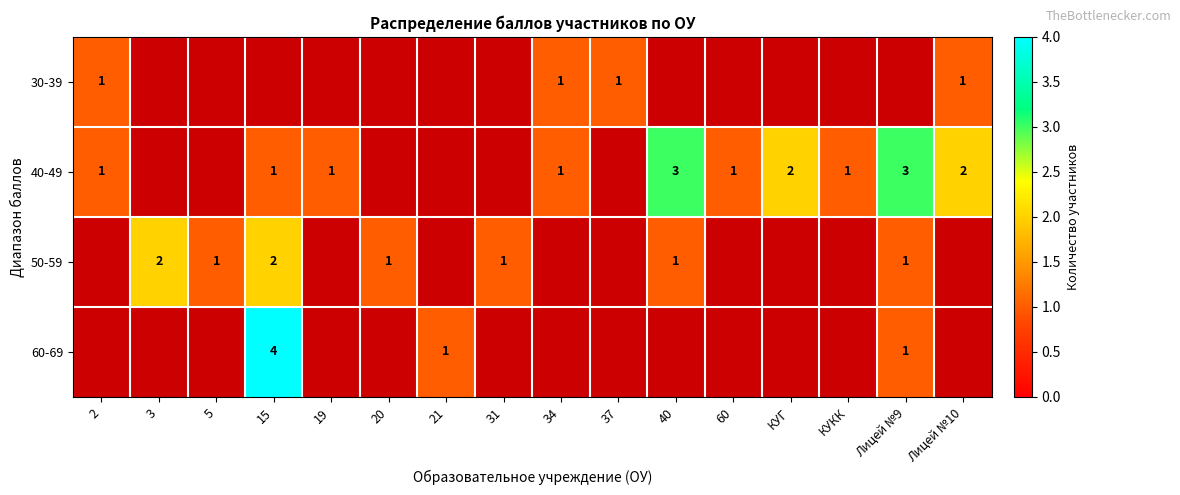

The 50-59 series shows 2 at 40. True or false?

False